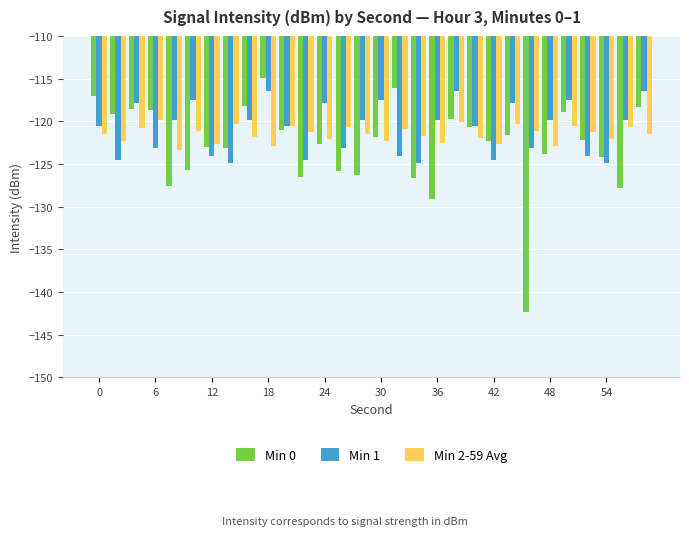

List the series in order of their overall mean, highest first.

Min 1, Min 2-59 Avg, Min 0